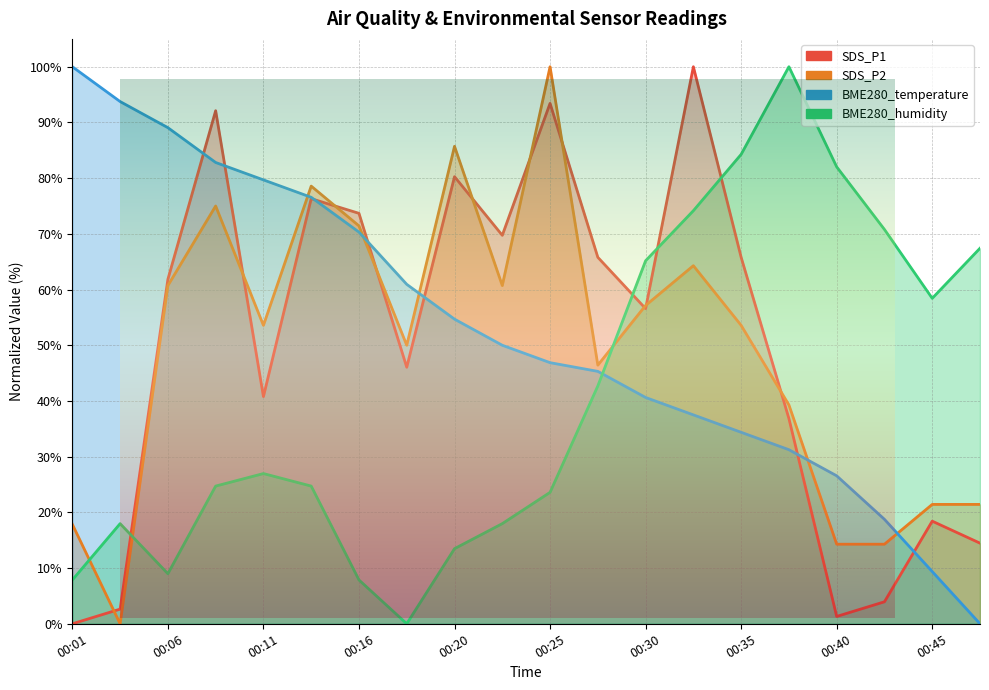

What is the total value across all series at 00:30?

219.5